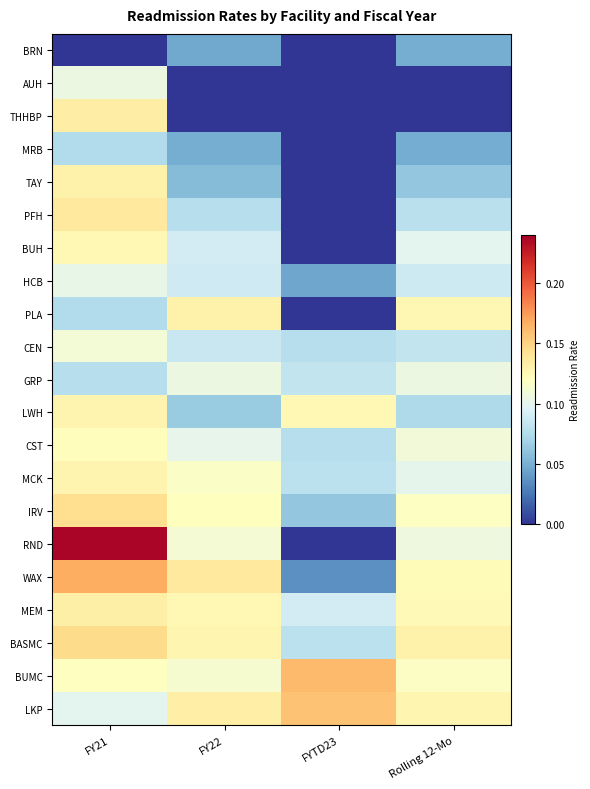

Which series has the largest range (max minus min)?

RND